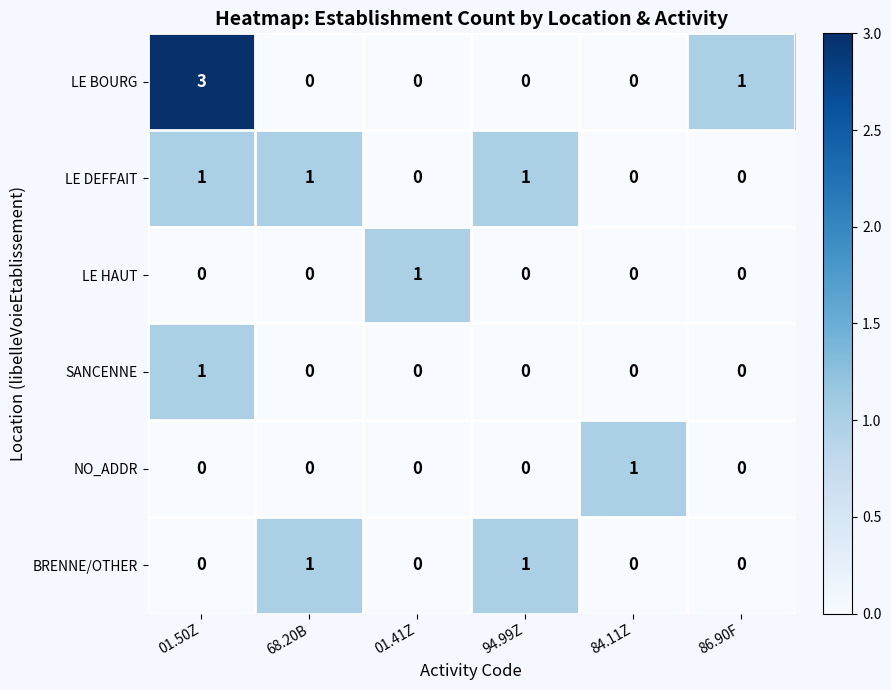

Which category has the highest value in the LE HAUT series?

01.41Z